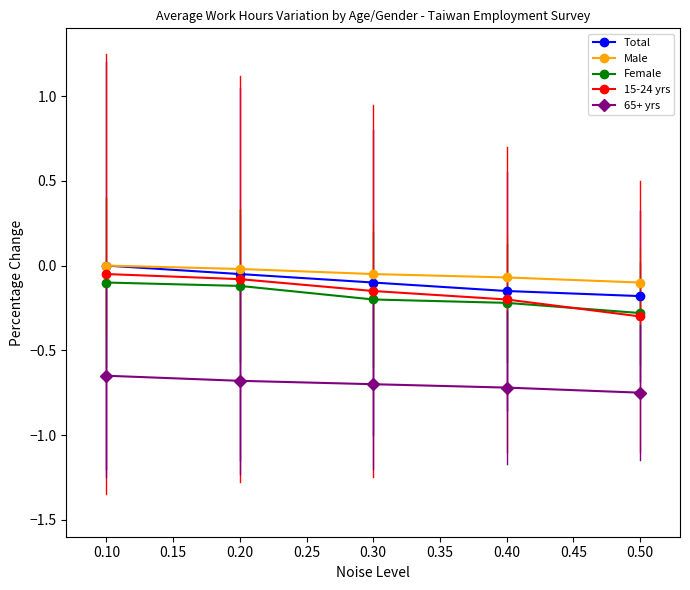

True or false: Female has more than 2 interior local peaks.

False